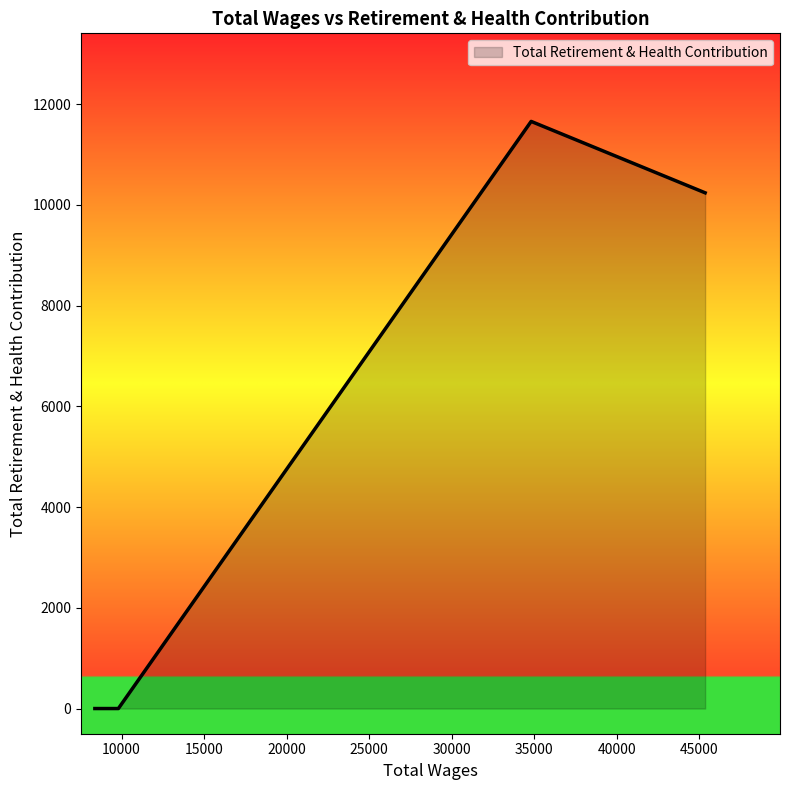

True or false: there are more than 2 points higher than both neighbors.

False